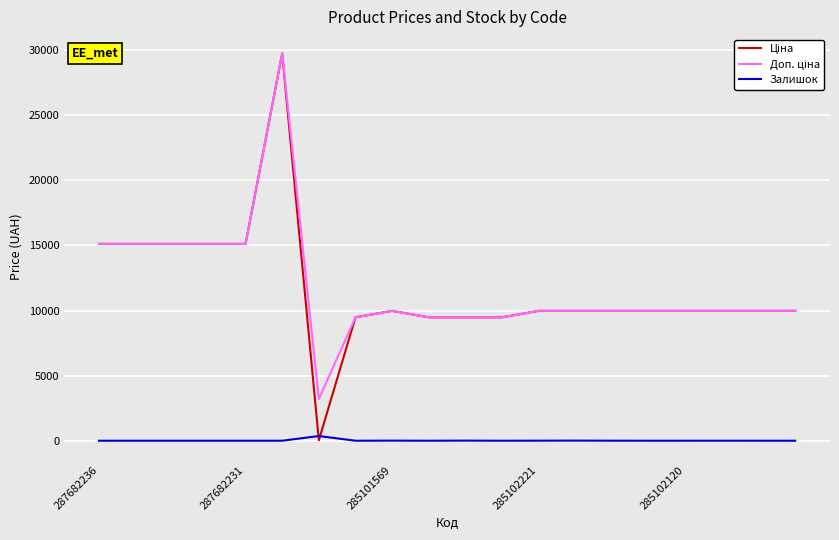

Is this an area chart (filled region under the line)?

No